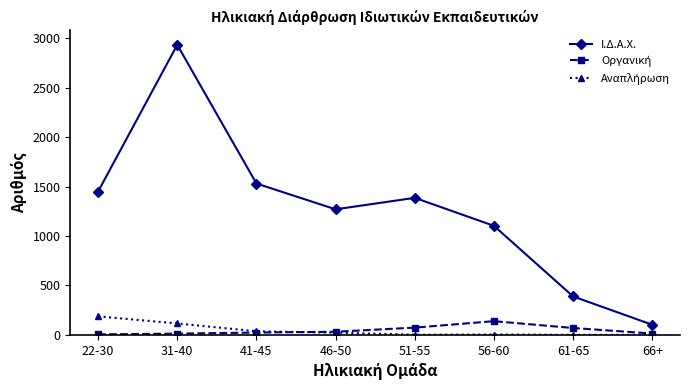

How many interior local valleys does the Ι.Δ.Α.Χ. series have?

1